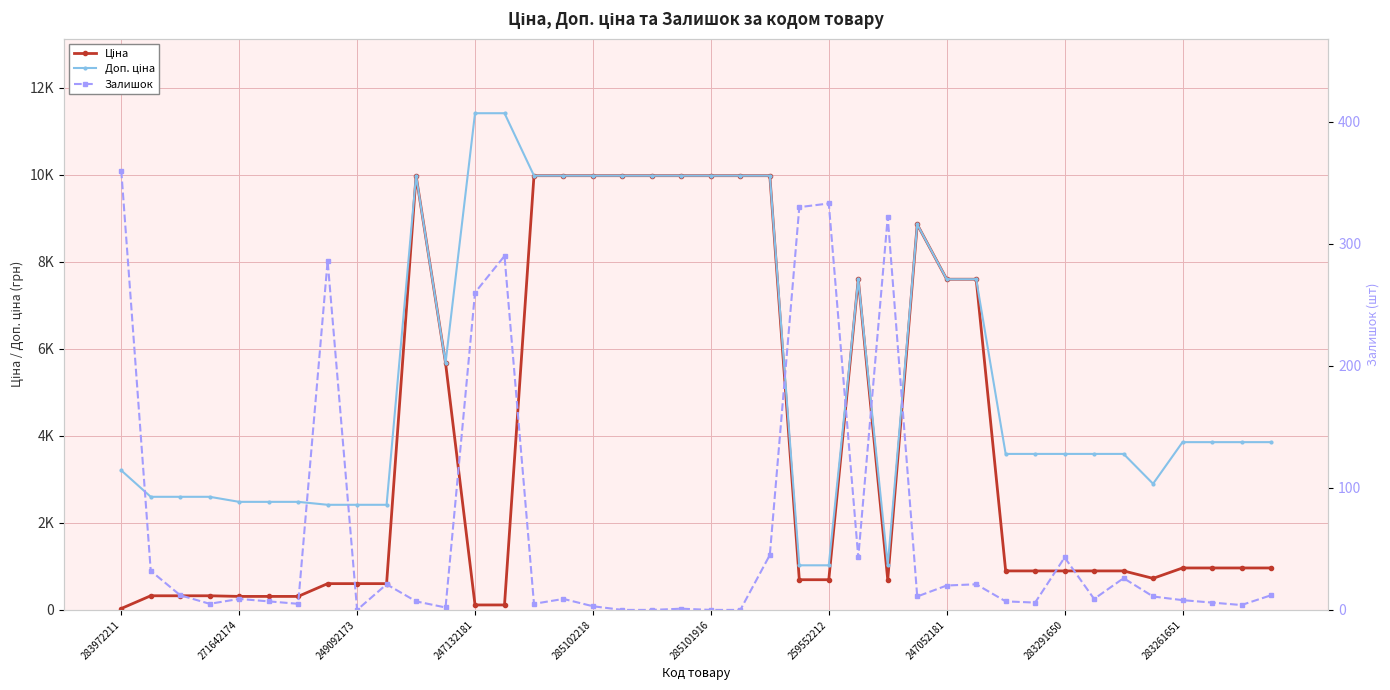

Which series has the widest spread of values?

Доп. ціна